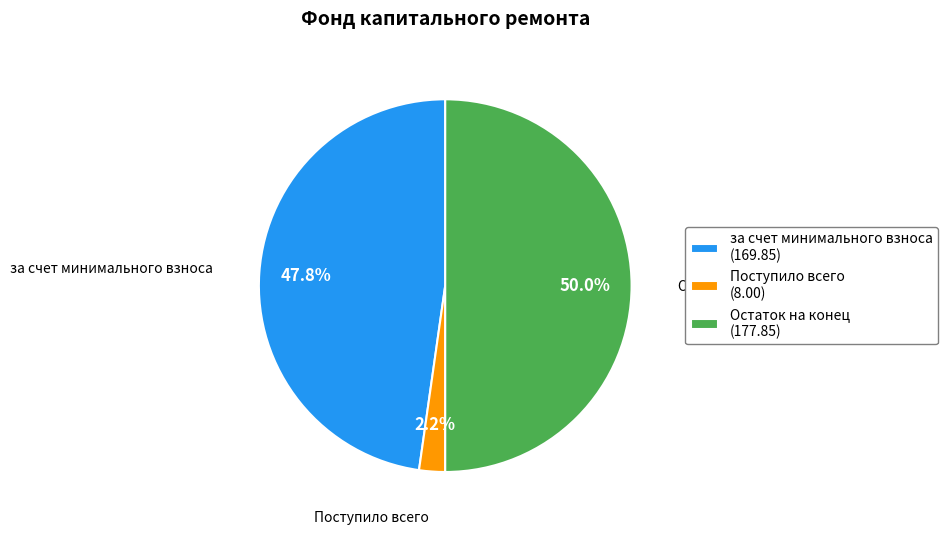

What is the largest slice in the pie chart?

Остаток на конец (177.85)